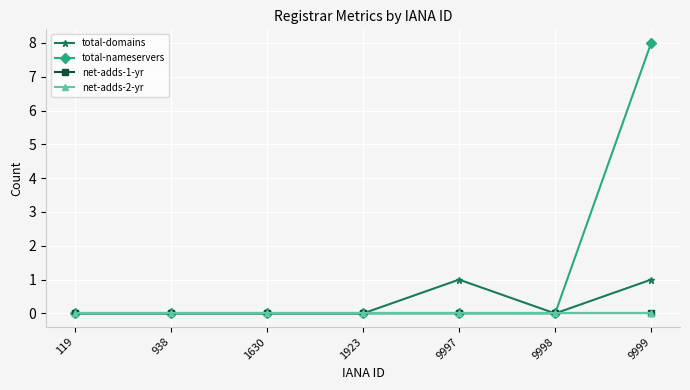

List the labels in order of net-adds-1-yr value, largest first.

119, 938, 1630, 1923, 9997, 9998, 9999